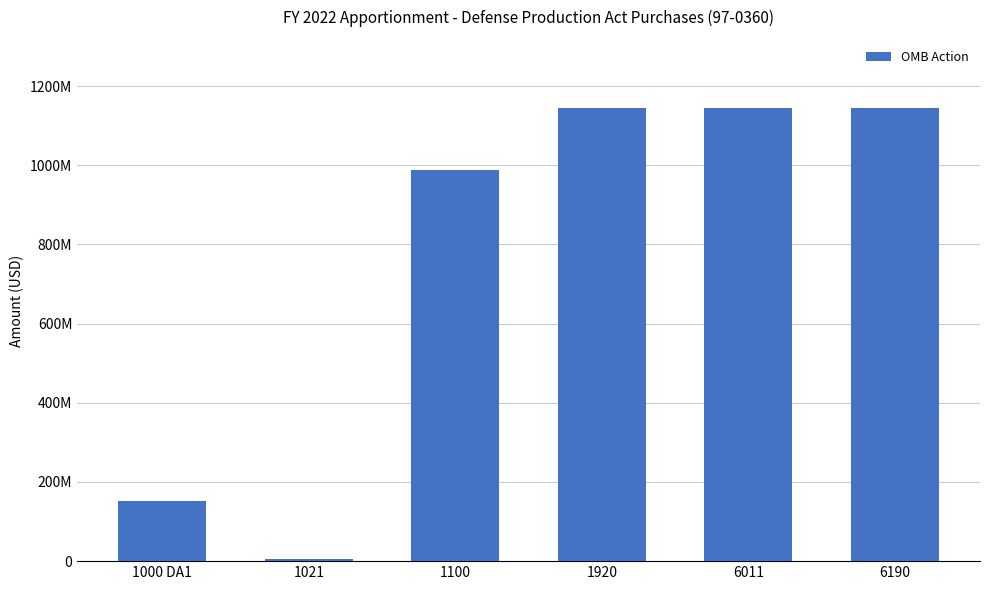

What is the change in value from 1021 to 6011?

+1139933085